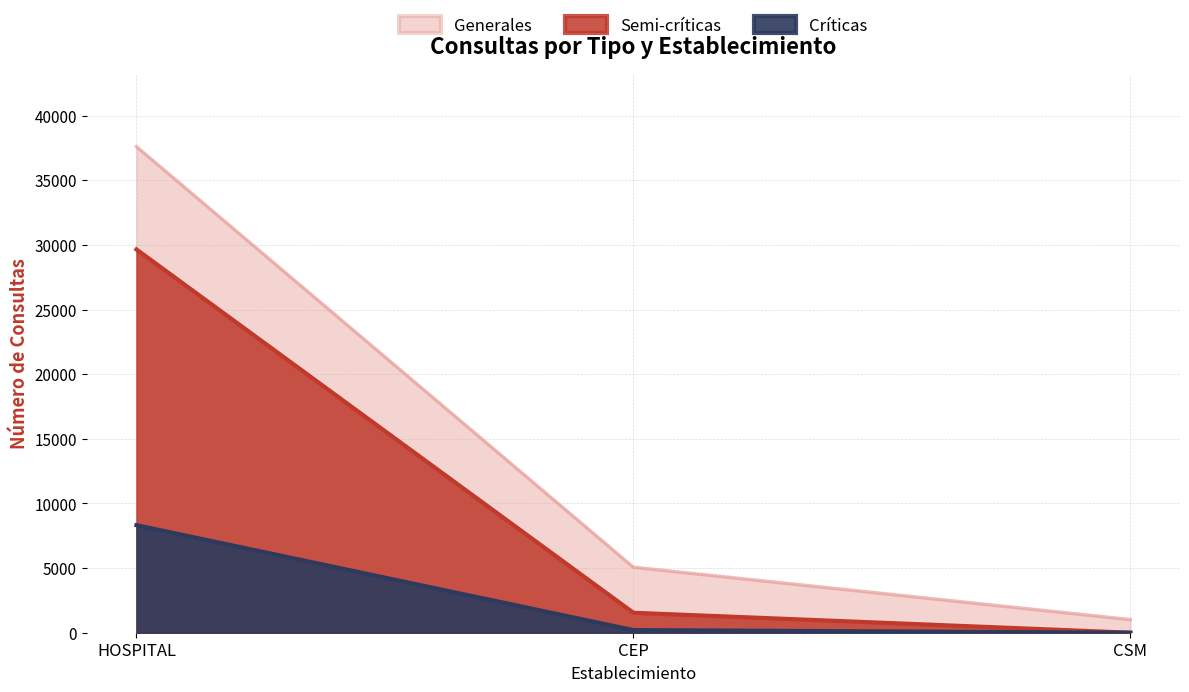

How many categories are shown in the chart?

3